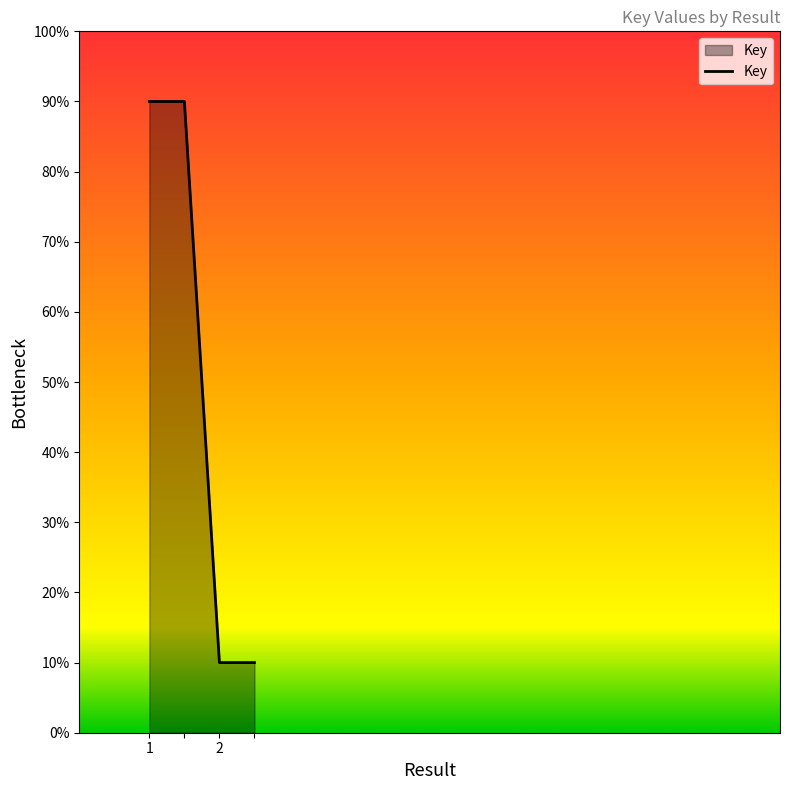

True or false: the data has more than 2 interior local peaks.

False